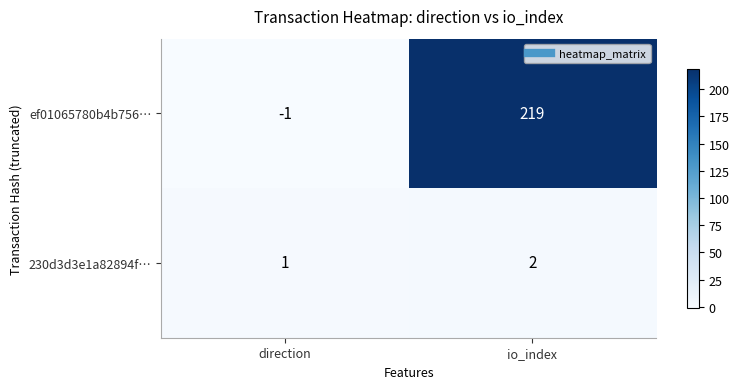

Which series has the largest total across all categories?

ef01065780b4b756…